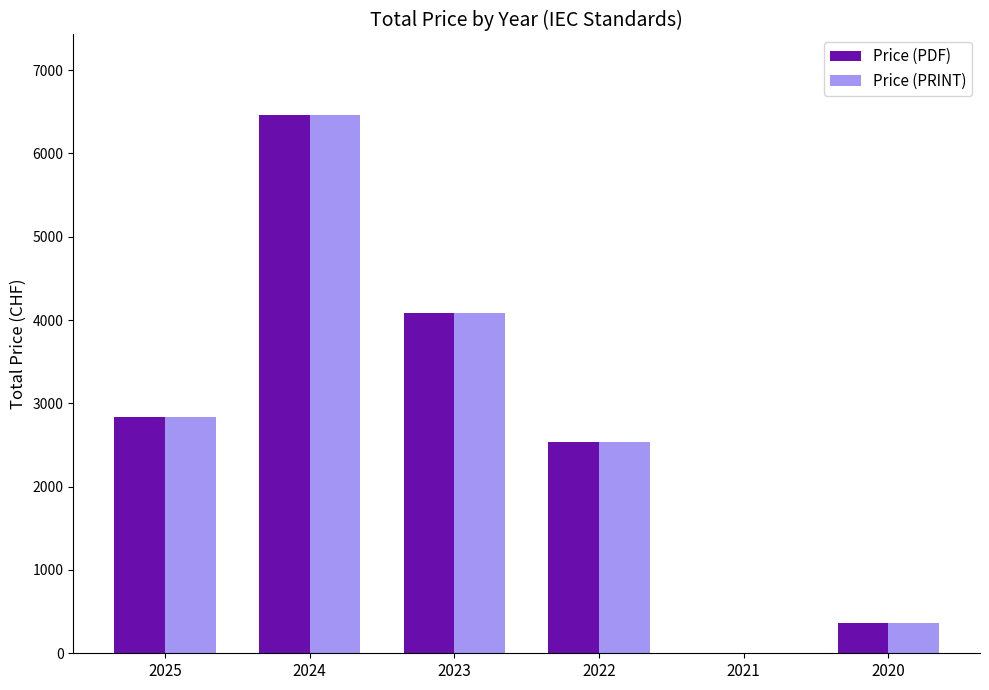

Reading left to right, extract all data points from this chart.

Price (PDF): 2025=2830	2024=6458	2023=4085	2022=2535	2021=0	2020=365
Price (PRINT): 2025=2830	2024=6458	2023=4085	2022=2535	2021=0	2020=365